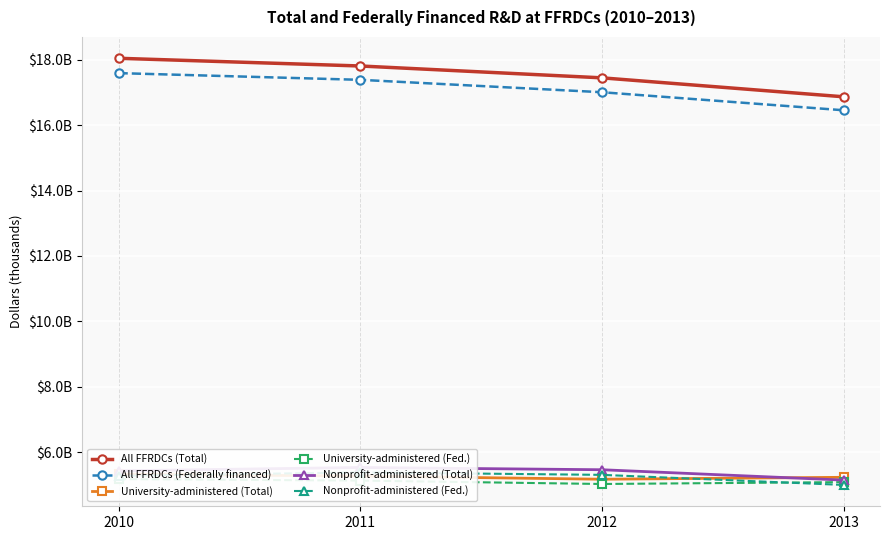

Reading left to right, transcribe all the data shown in this chart.

All FFRDCs (Total): 18044105	17808614	17446036	16866544
All FFRDCs (Federally financed): 17590588	17385466	17006331	16454692
University-administered (Total): 5329620	5270323	5174091	5232872
University-administered (Fed.): 5178035	5132389	5028368	5085734
Nonprofit-administered (Total): 5431352	5533083	5464141	5146929
Nonprofit-administered (Fed.): 5276747	5383525	5307421	4999198